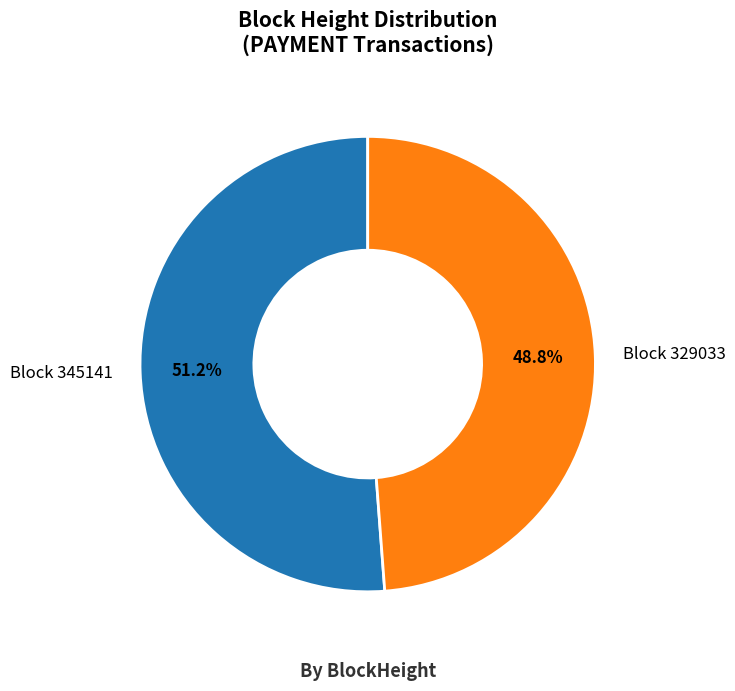

What is the largest slice in the pie chart?

Block 345141